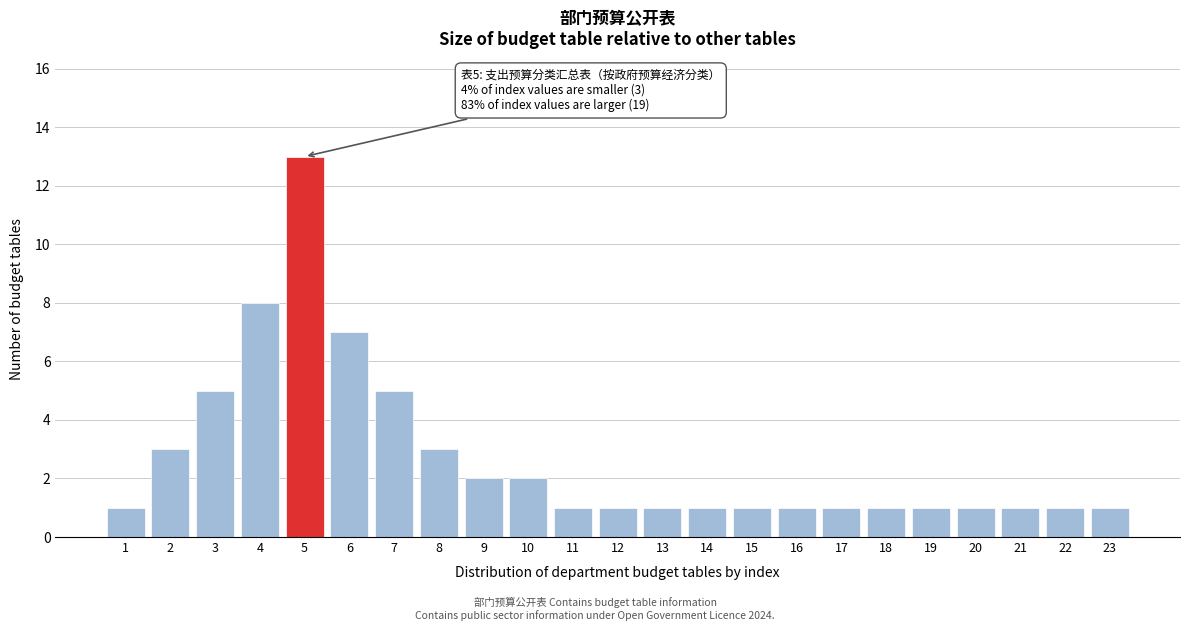

Reading left to right, extract all data points from this chart.

1	3	5	8	13	7	5	3	2	2	1	1	1	1	1	1	1	1	1	1	1	1	1